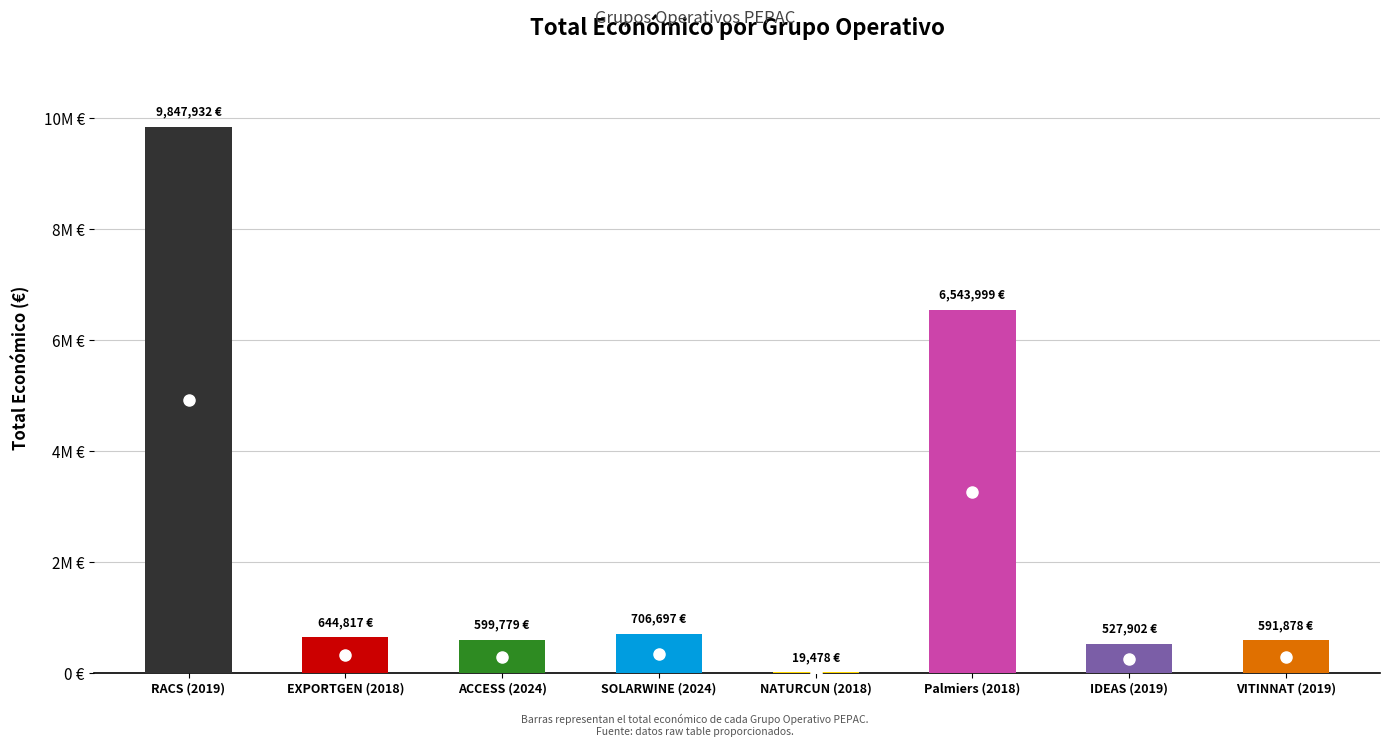

What is the label of the 3rd bar from the right?

Palmiers (2018)